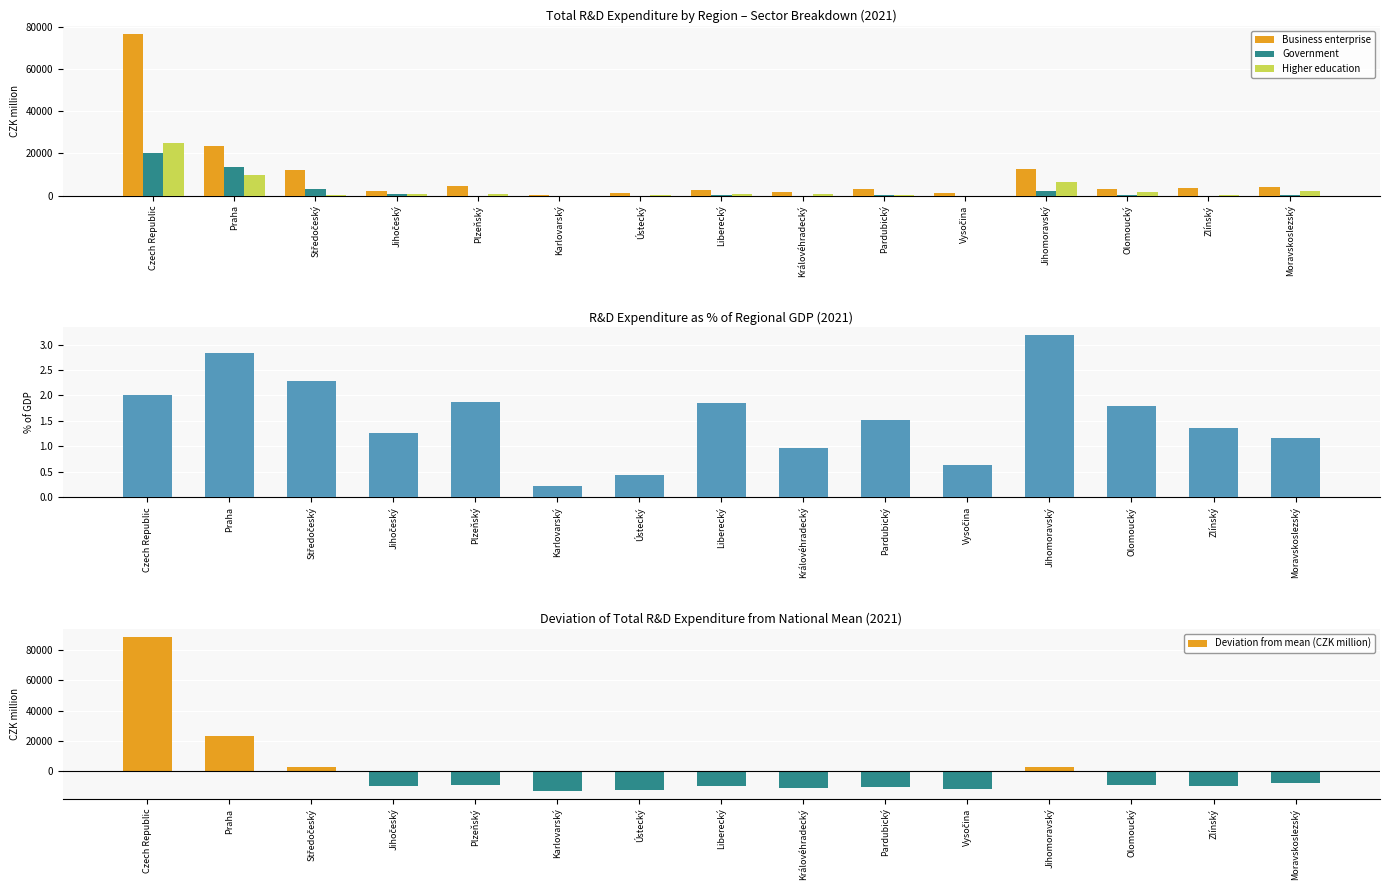

What is the average value of the Business enterprise series?

10207.3